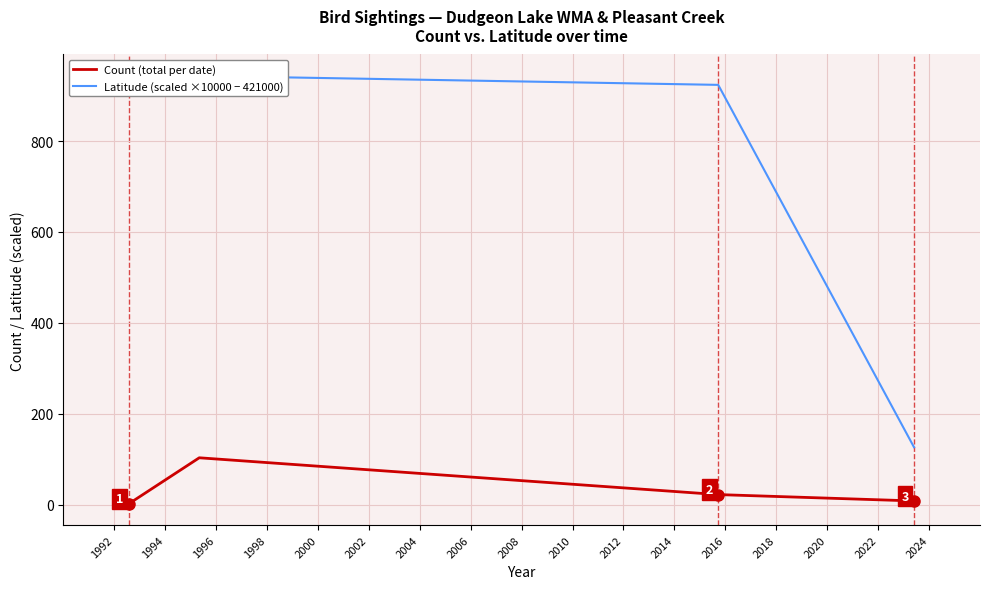

What is the value of the Latitude (scaled ×10000 − 421000) point at the 2nd from the left?

943.5